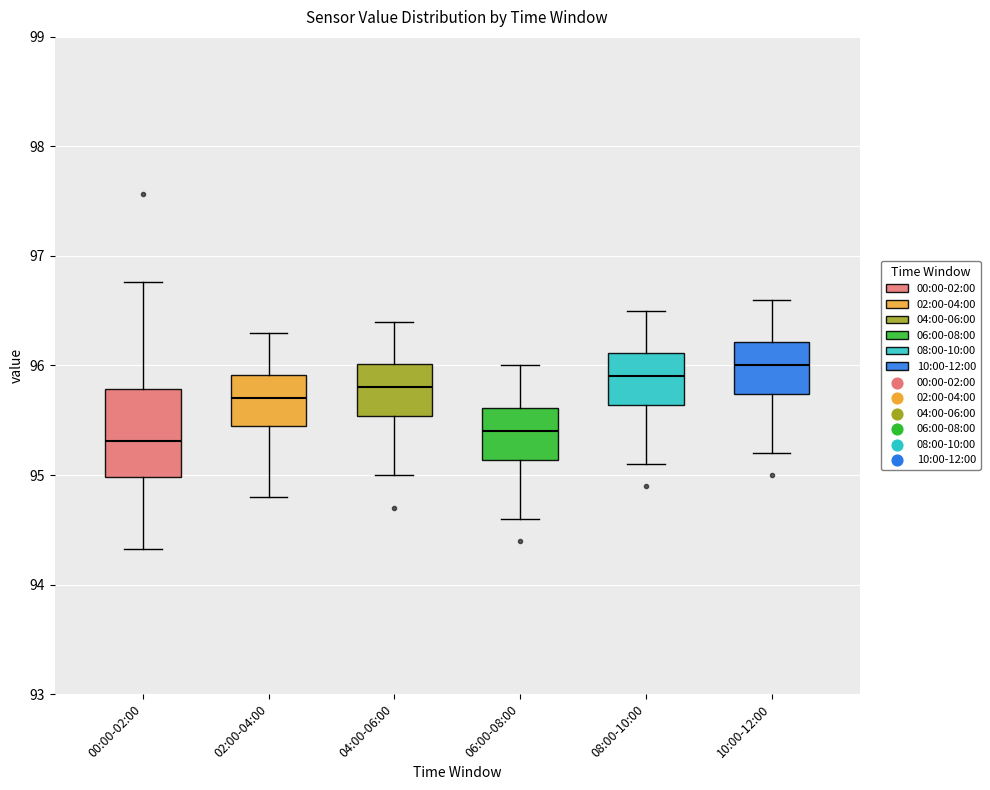

Reading left to right, read every box against the y-axis: the position of its median line, the range the box covers, and the ends of its whiskers. The values are not printed on the chart, so give them approximately, as read against the axis.

00:00-02:00: median 95.3, box 95.0 to 95.8, whiskers 94.3 to 96.8
02:00-04:00: median 95.7, box 95.5 to 95.9, whiskers 94.8 to 96.3
04:00-06:00: median 95.8, box 95.5 to 96.0, whiskers 95.0 to 96.4
06:00-08:00: median 95.4, box 95.1 to 95.6, whiskers 94.6 to 96.0
08:00-10:00: median 95.9, box 95.6 to 96.1, whiskers 95.1 to 96.5
10:00-12:00: median 96.0, box 95.7 to 96.2, whiskers 95.2 to 96.6